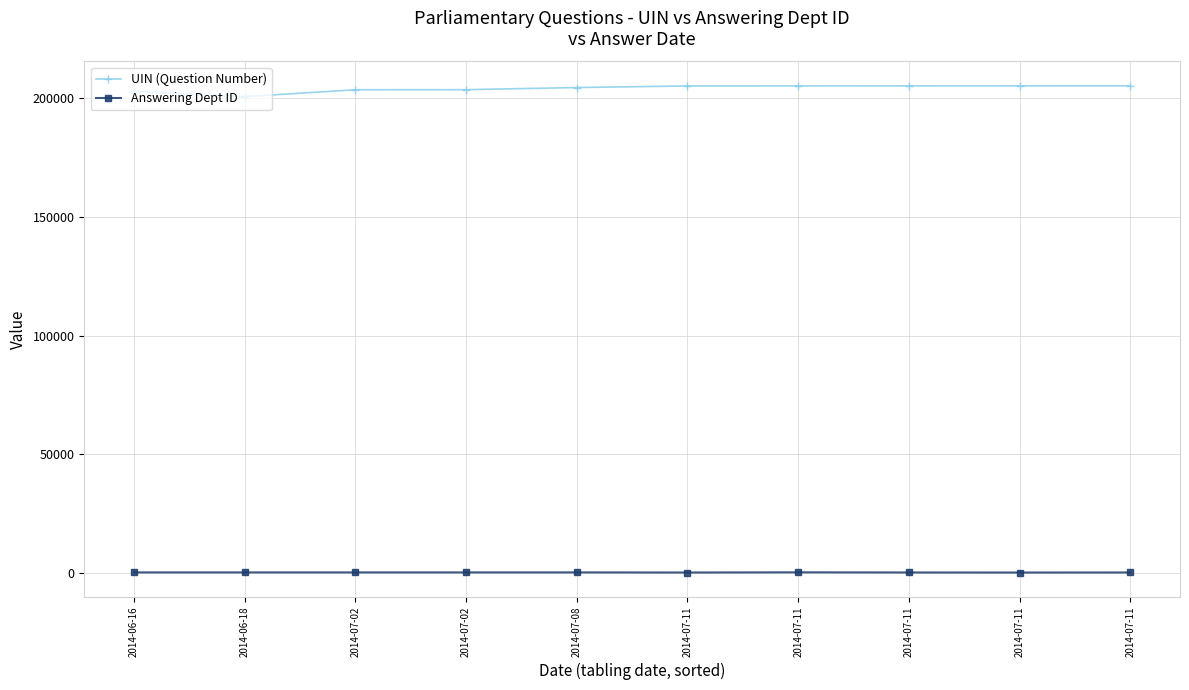

True or false: UIN (Question Number) and Answering Dept ID intersect in this chart.

False